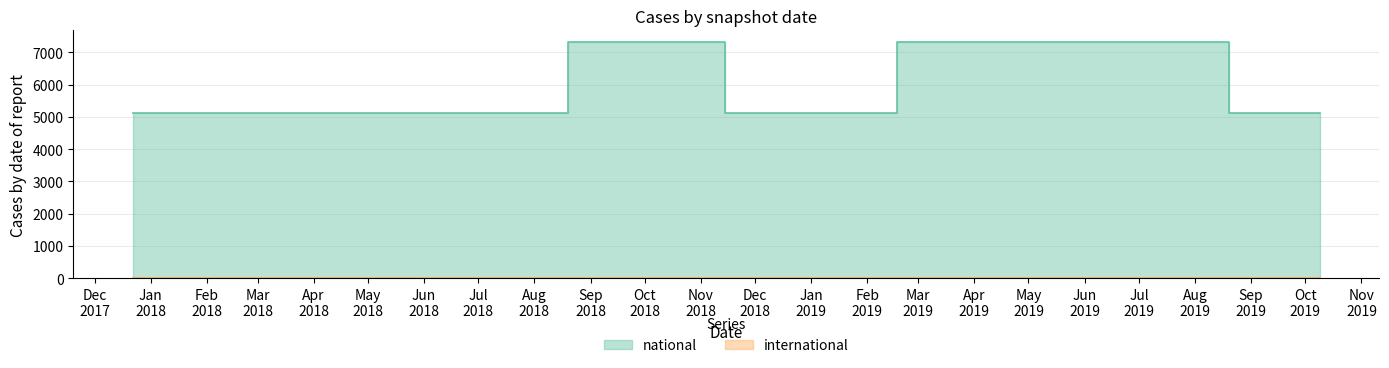

Which has a higher value, 2018-07-11 or 2018-09-28?

2018-09-28